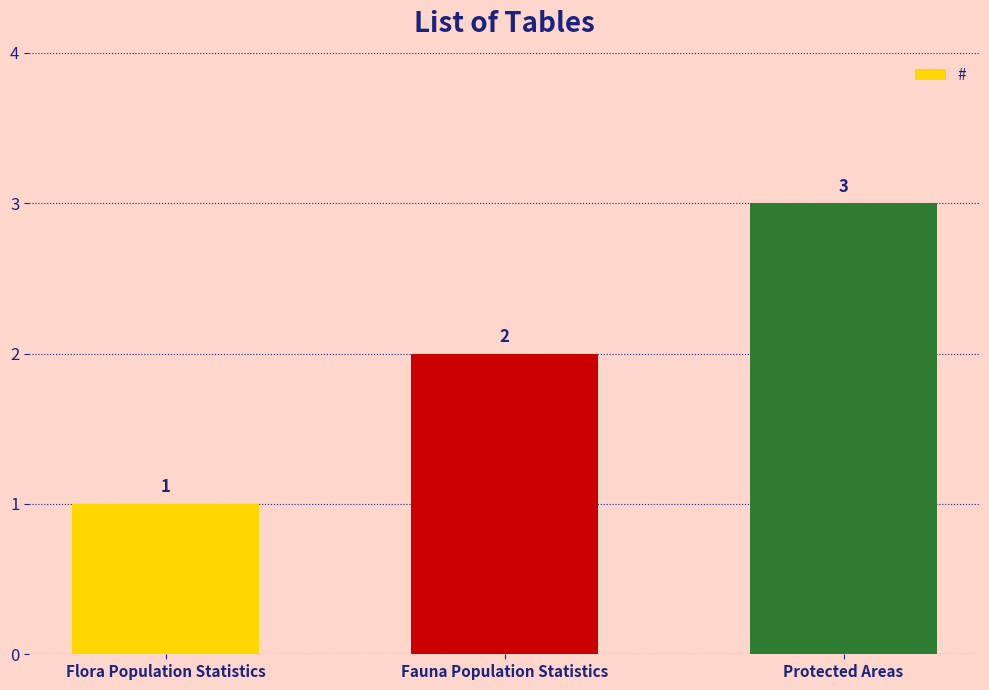

Rank the categories by value from highest to lowest.

Protected Areas, Fauna Population Statistics, Flora Population Statistics